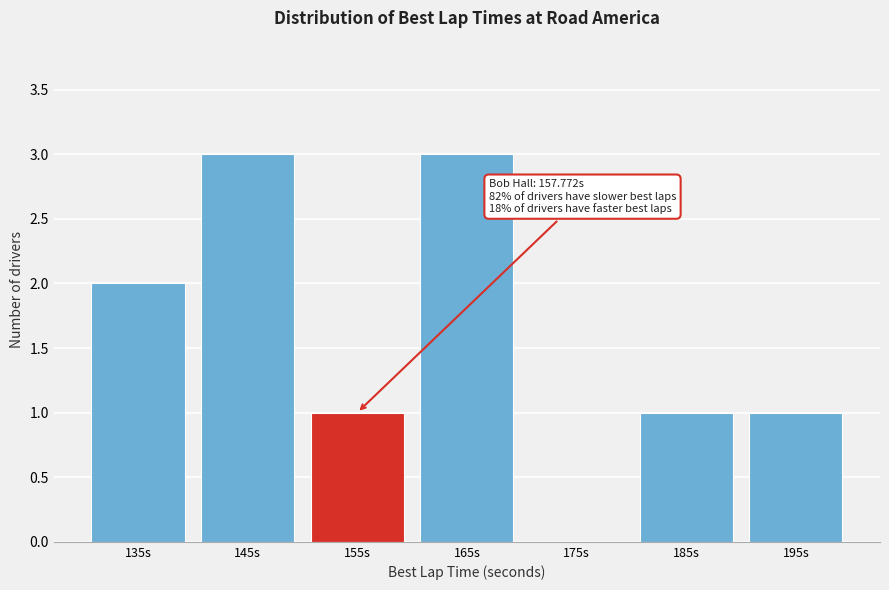

Reading left to right, extract all data points from this chart.

135s=2	145s=3	155s=1	165s=3	175s=0	185s=1	195s=1